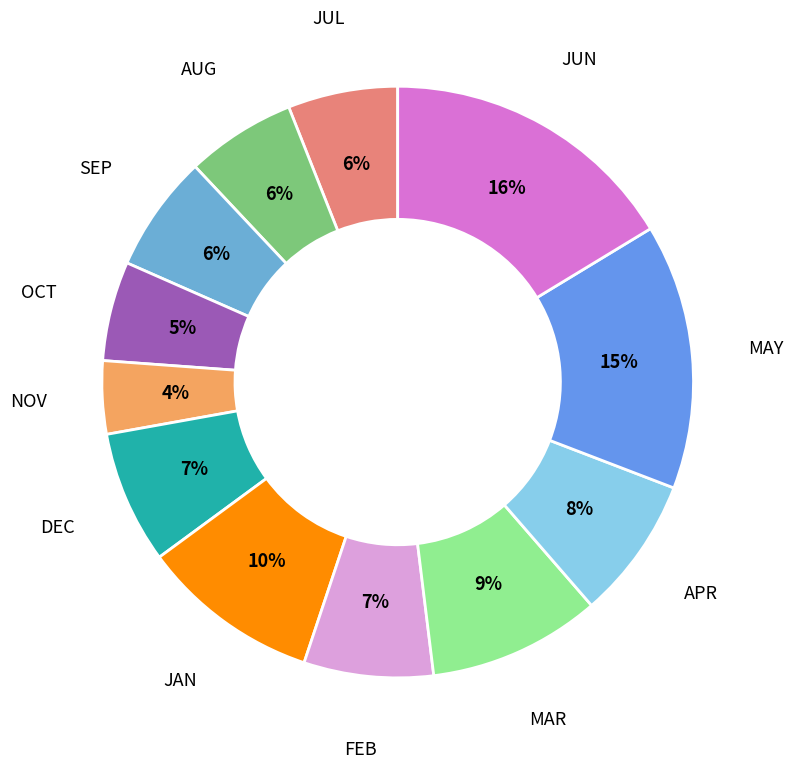

Which slice is the largest?

JUN